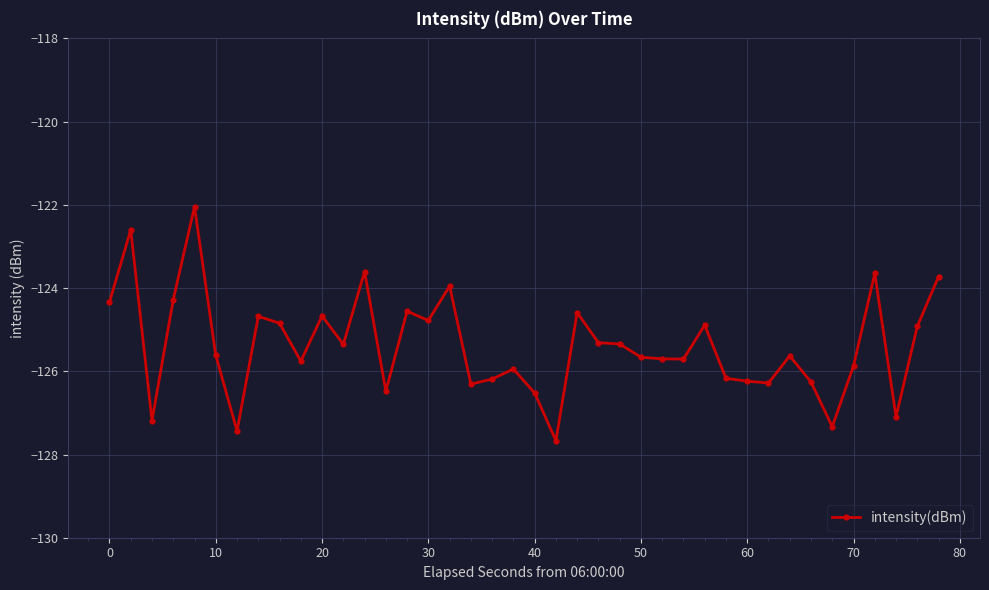

What is the sum of all values?

-5015.2